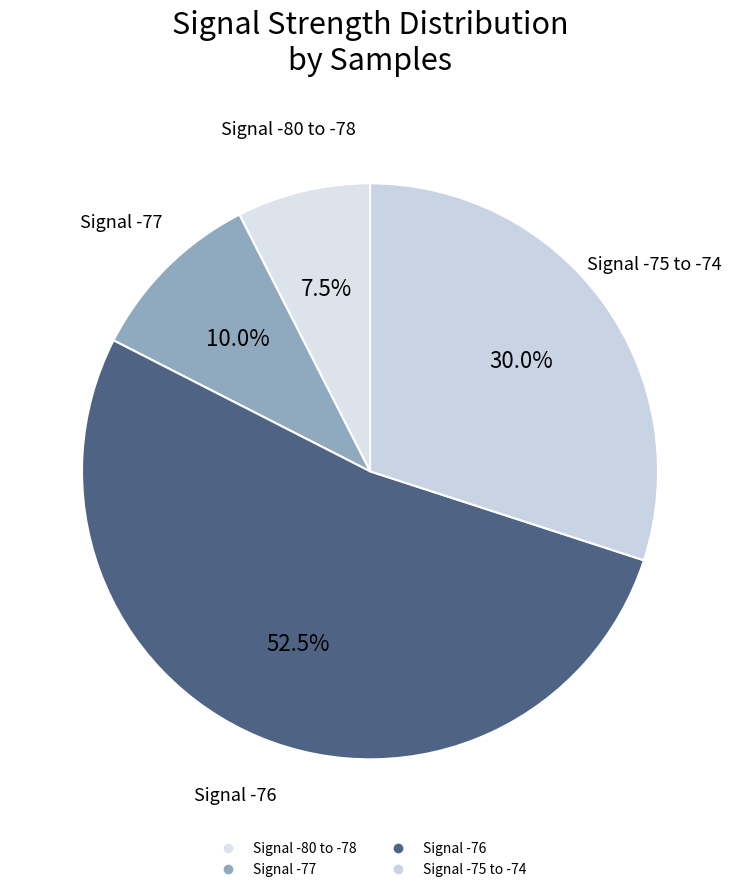

To the nearest percent, what is the average slice percentage?

25%